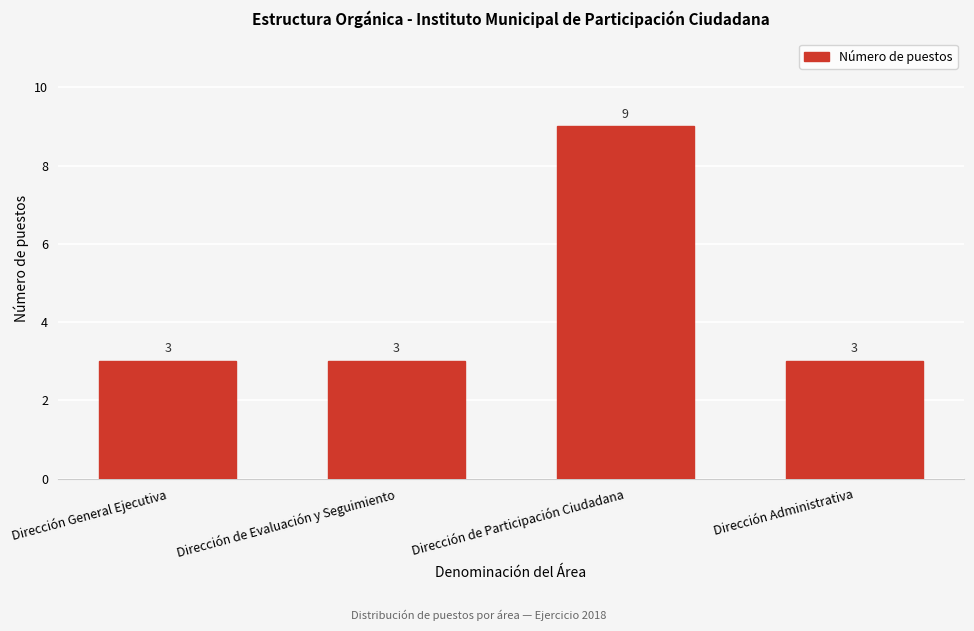

Reading left to right, what are all the values shown in this chart?

Dirección General Ejecutiva=3	Dirección de Evaluación y Seguimiento=3	Dirección de Participación Ciudadana=9	Dirección Administrativa=3